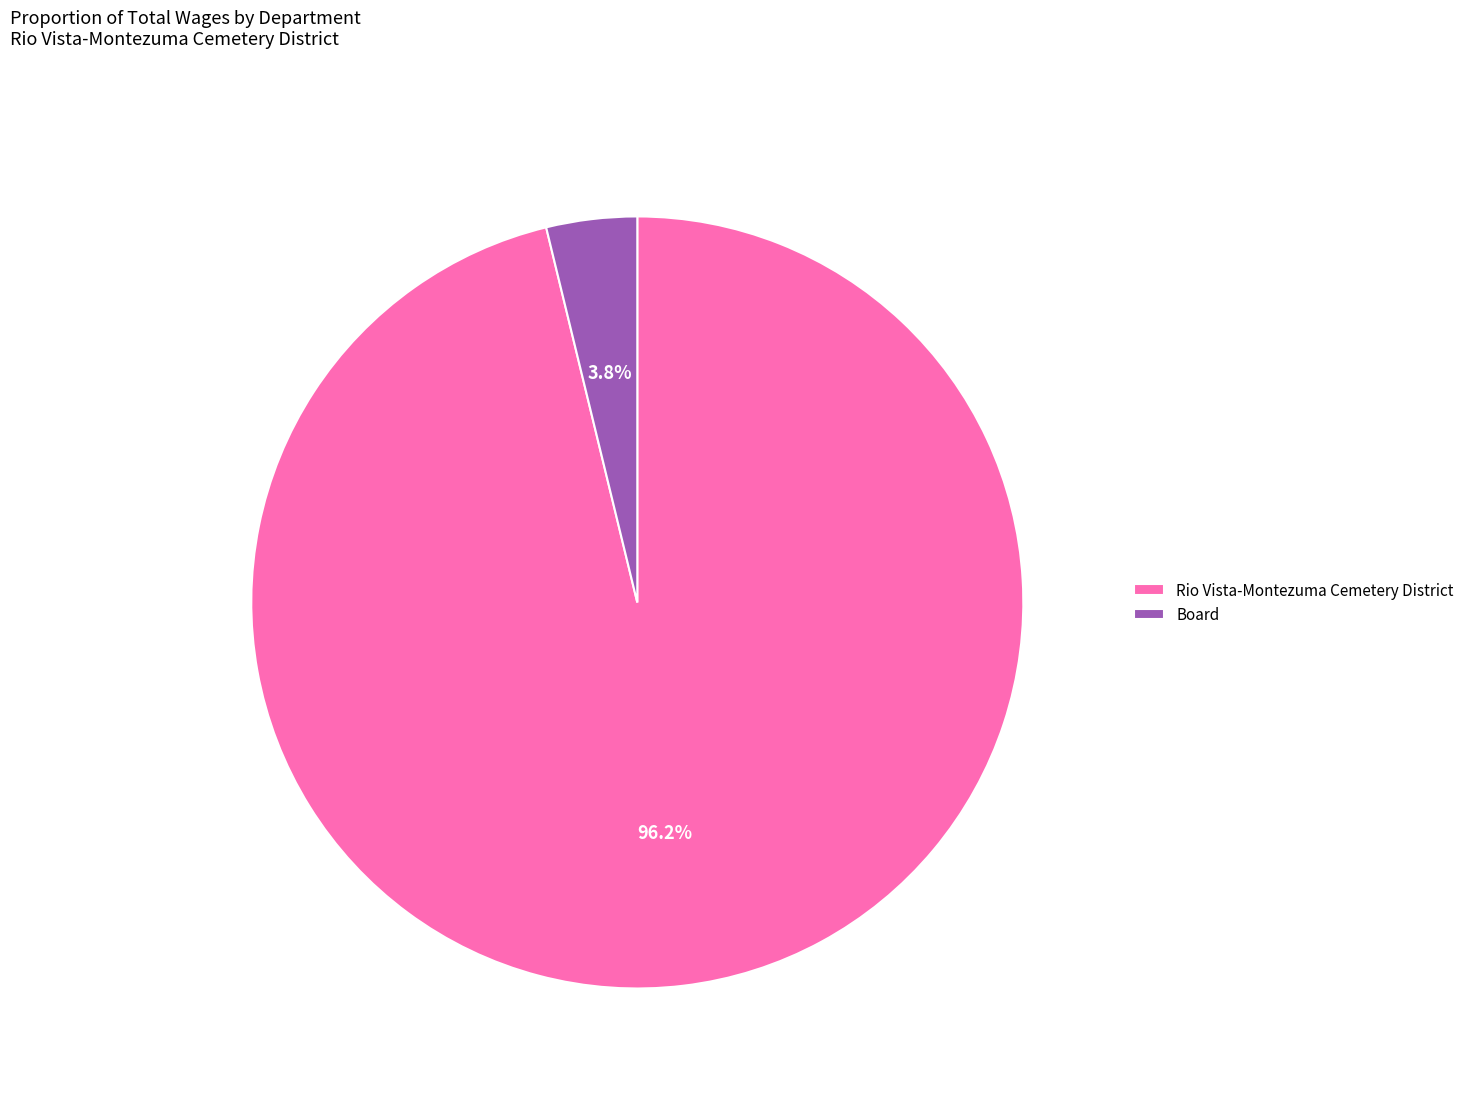

Between Board and Rio Vista-Montezuma Cemetery District, which is larger?

Rio Vista-Montezuma Cemetery District